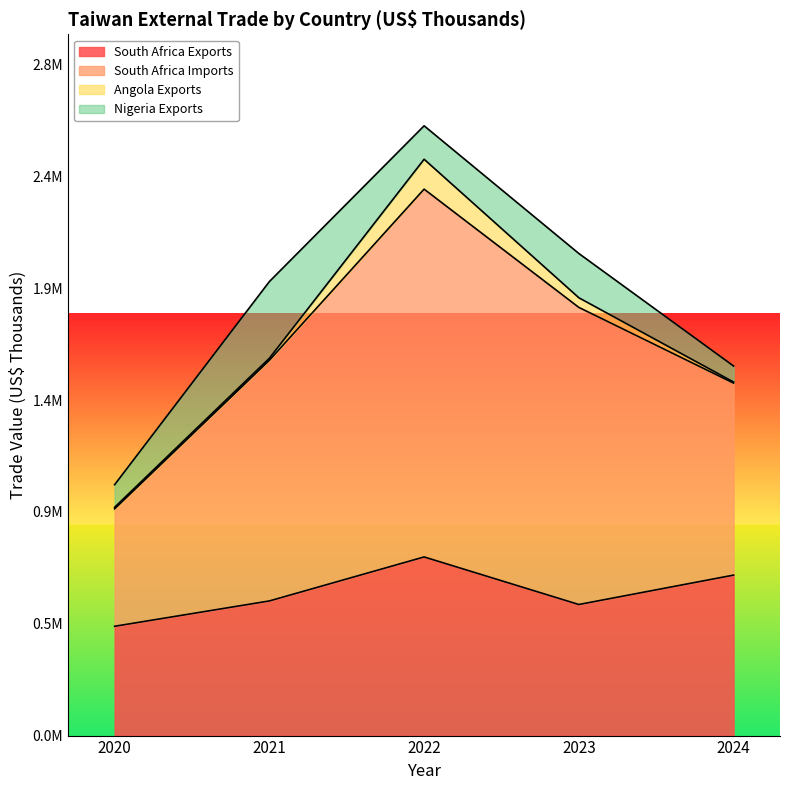

What is the spread (max minus min) of values at 2022?

1817282